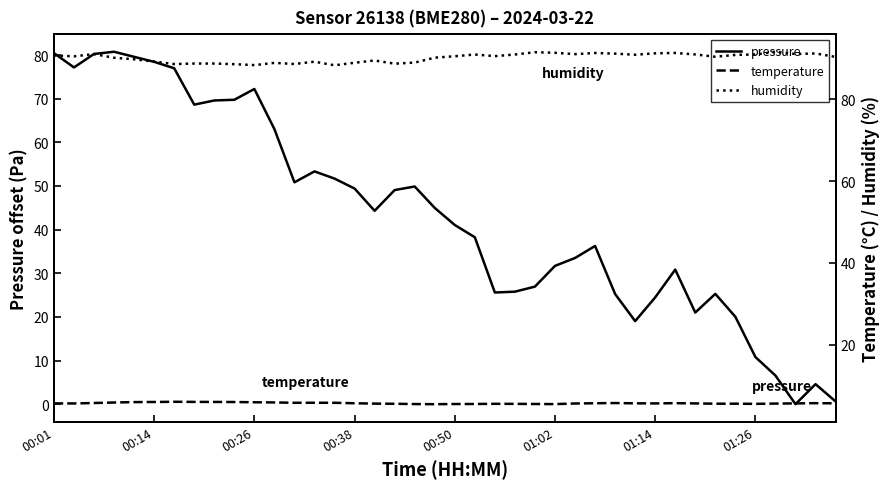

In humidity, how many points are lower than both neighbors (excluding endpoints)?

11